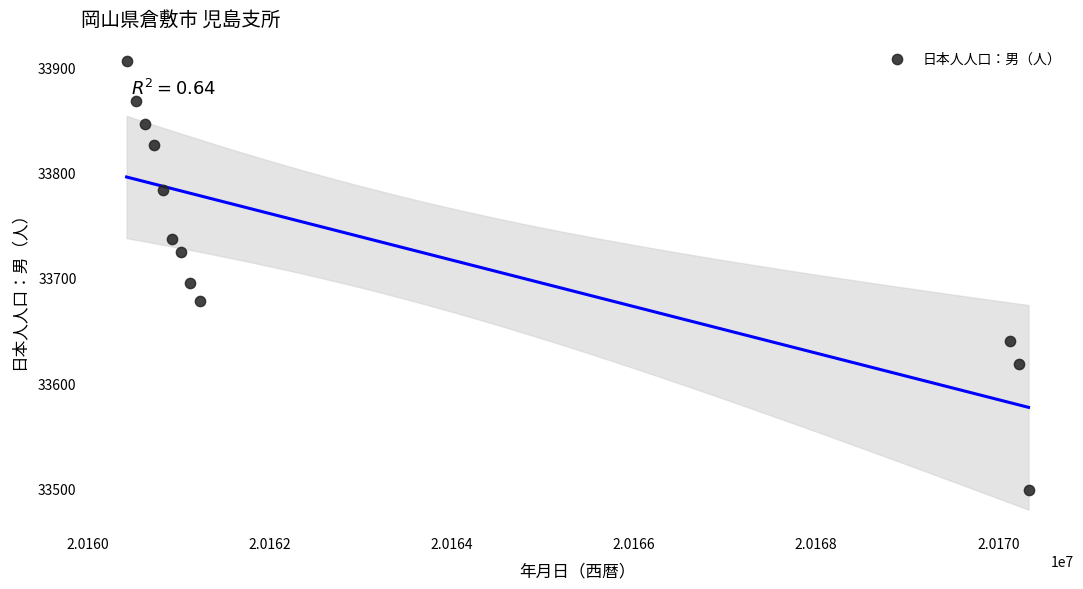

What Y value in the scatter plot is closest to 33702?

33695